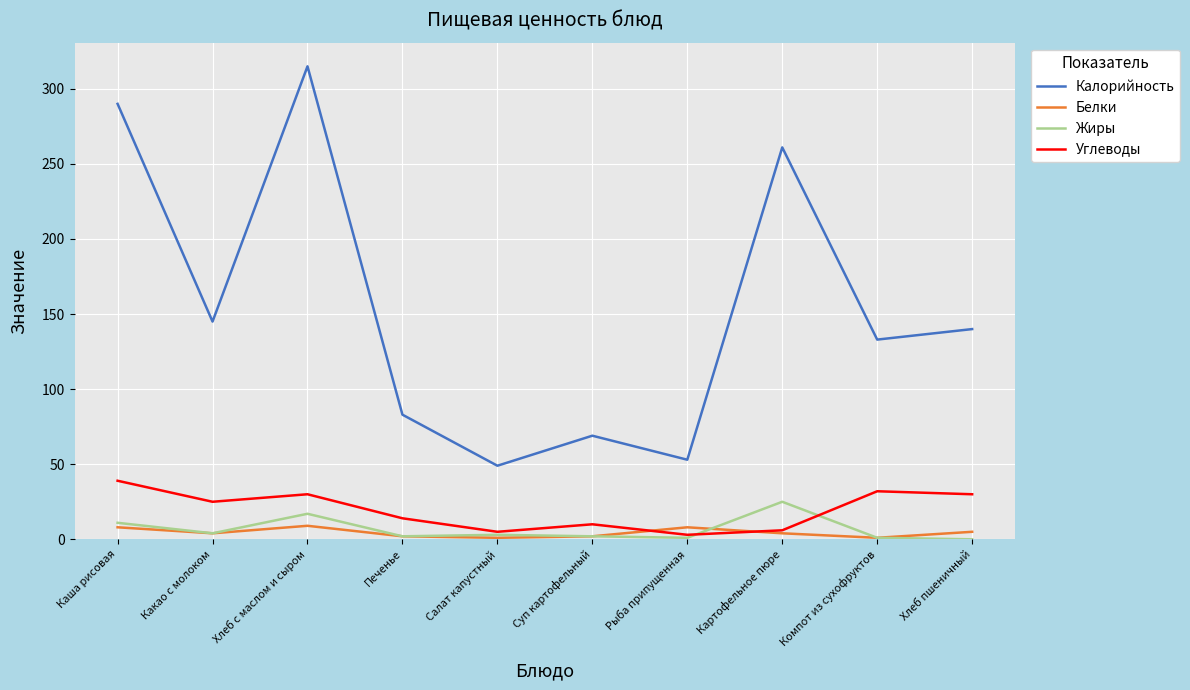

At which category does Белки reach its first local valley?

Какао с молоком